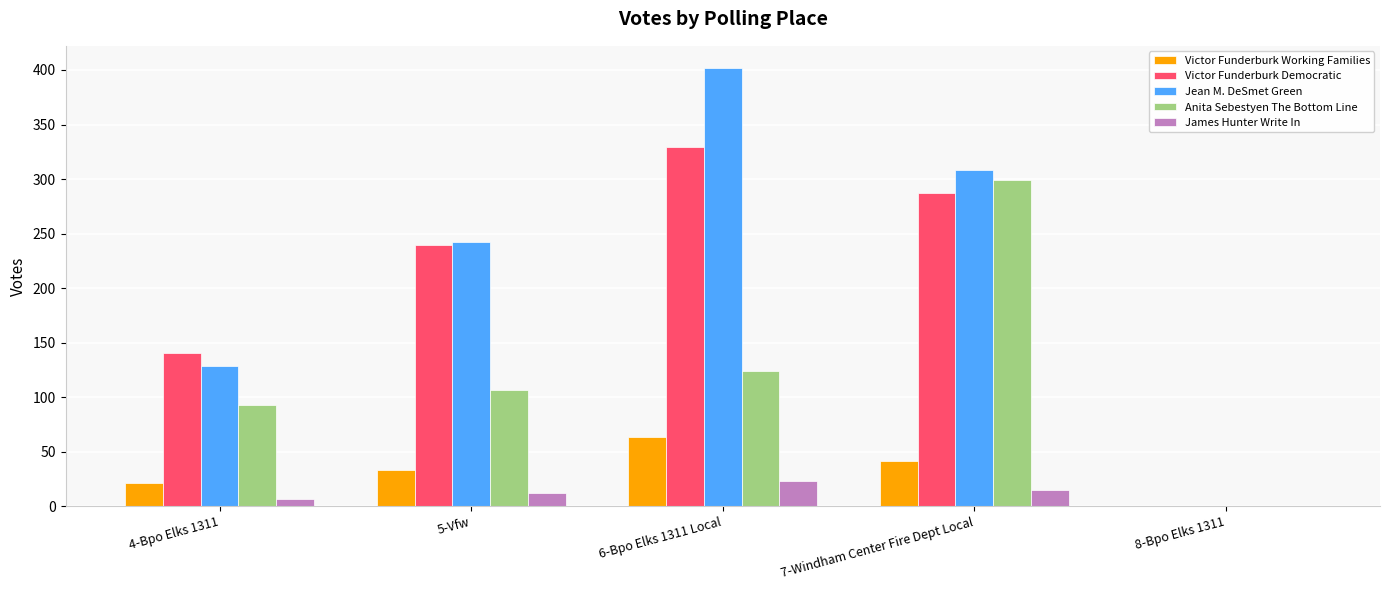

Which series changed the most between 4-Bpo Elks 1311 and 7-Windham Center Fire Dept Local?

Anita Sebestyen The Bottom Line